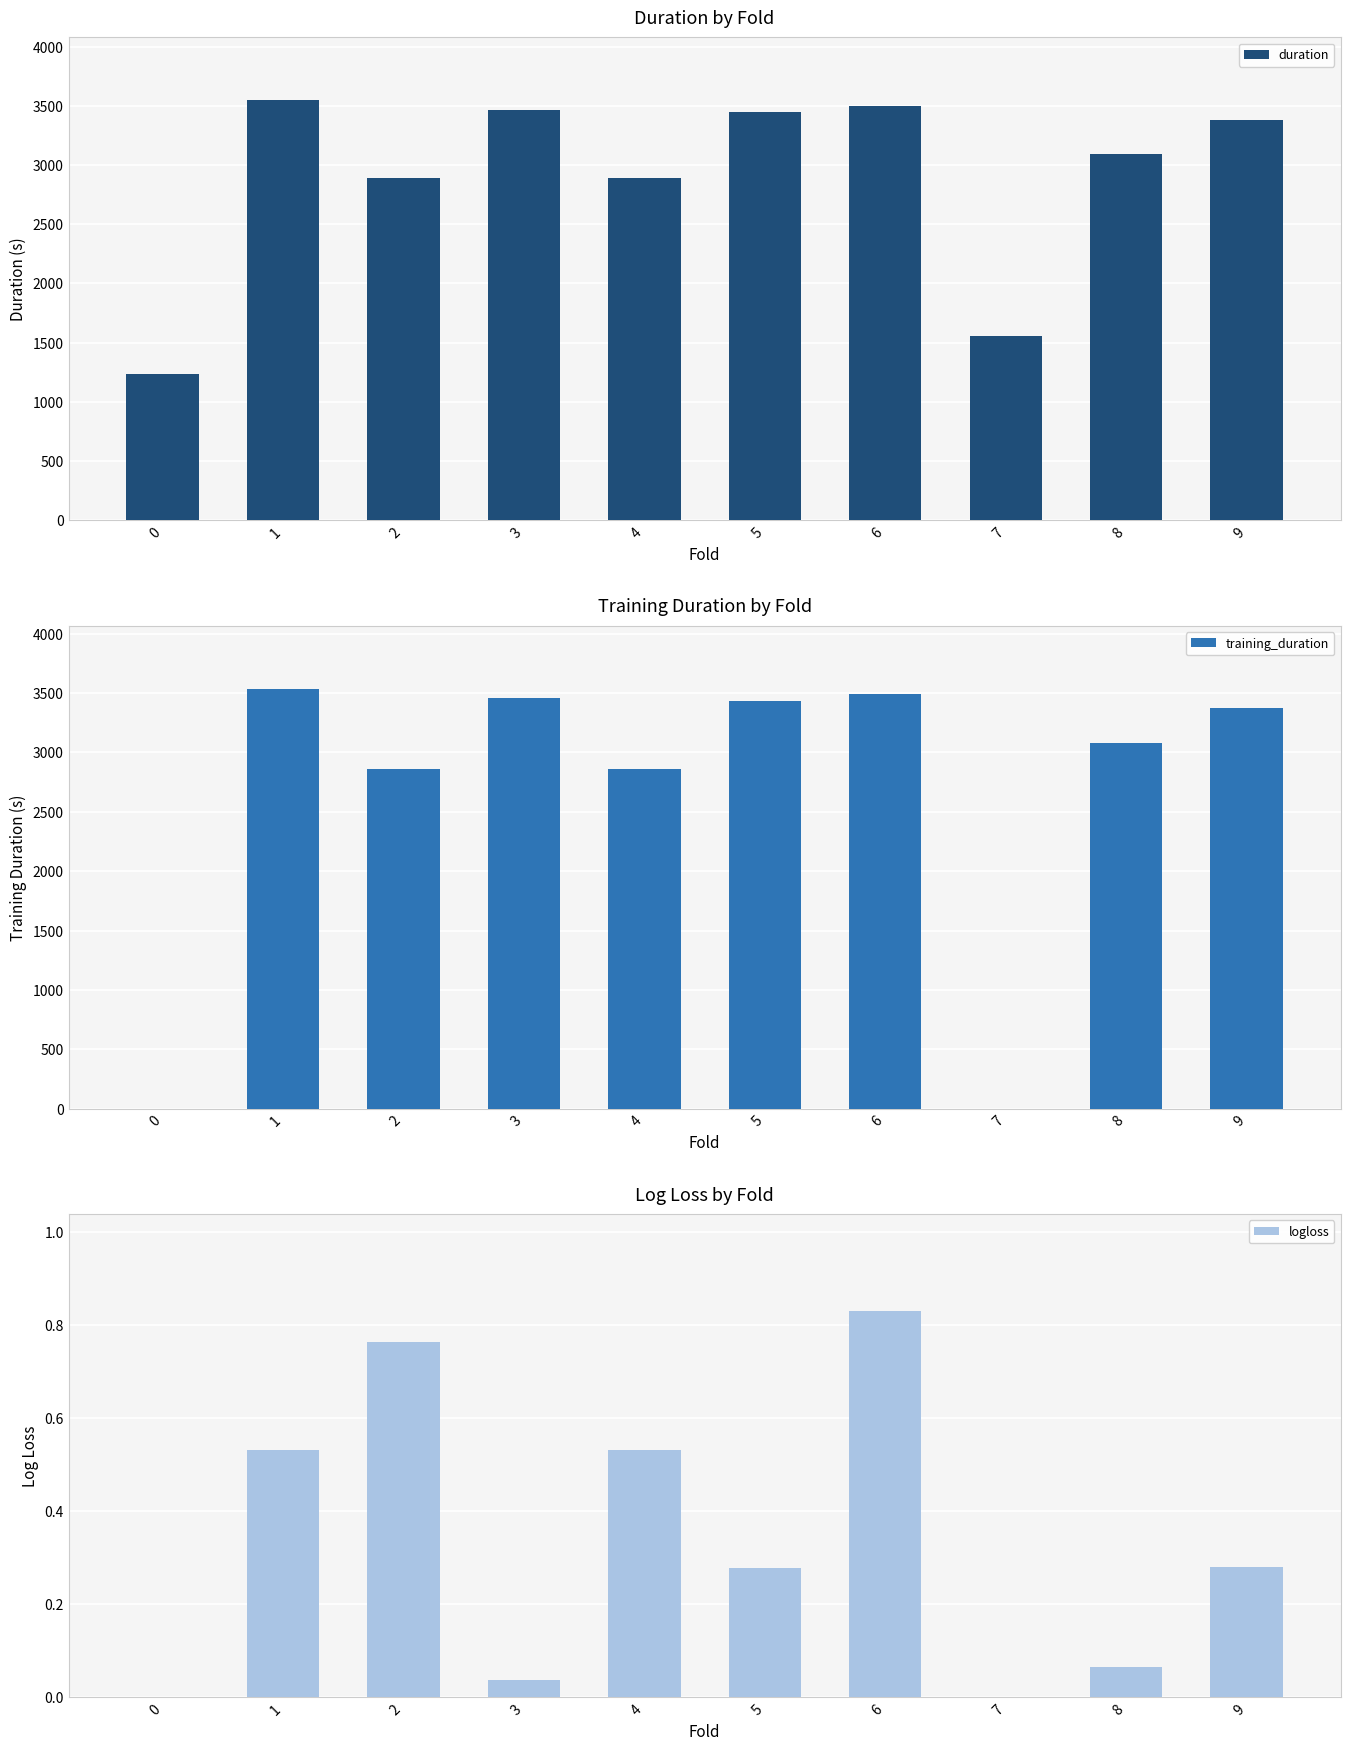

How many bars are there in total?

30